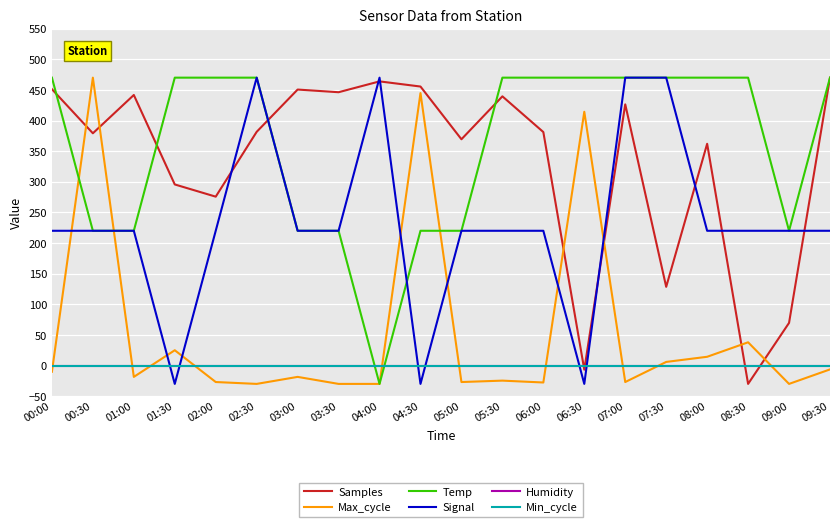

Which has a higher value, 02:30 or 07:00?

07:00